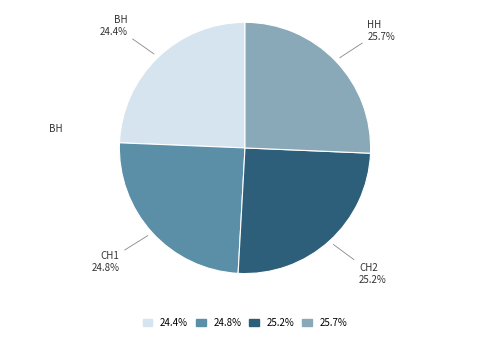

Is there a majority slice in this chart?

No